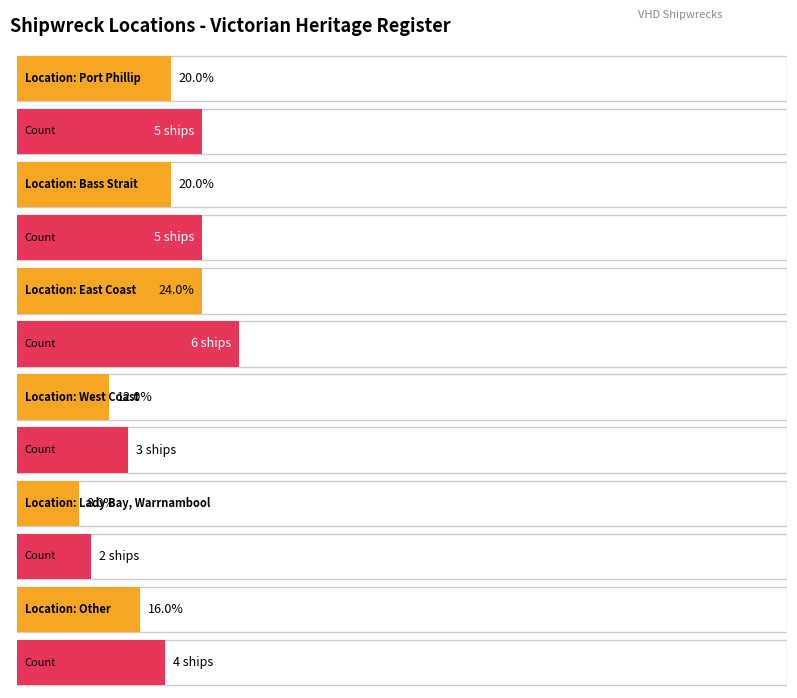

What is the value of the 4th bar from the left?

3